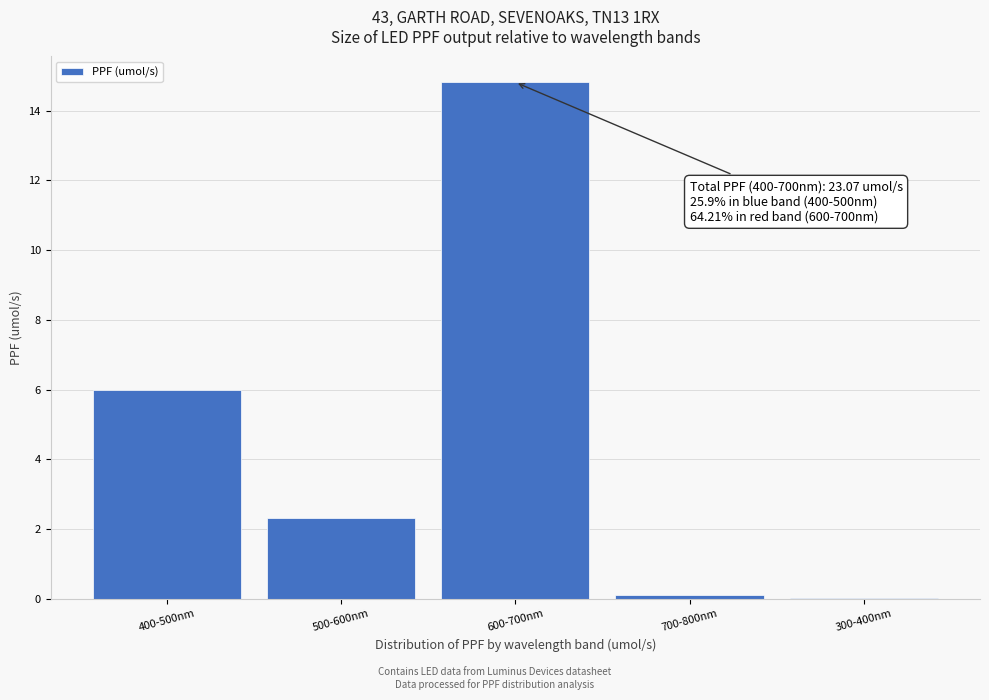

What is the maximum value shown in the chart?

14.8